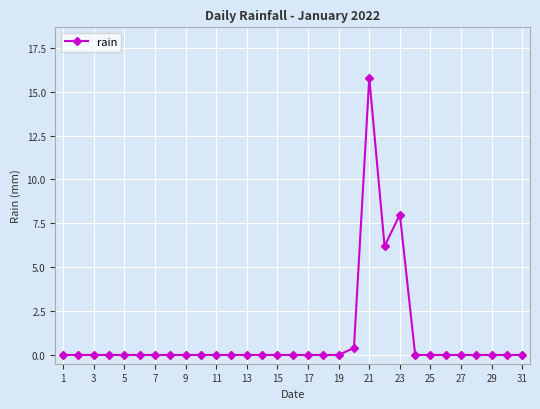

How many categories are shown in the chart?

31